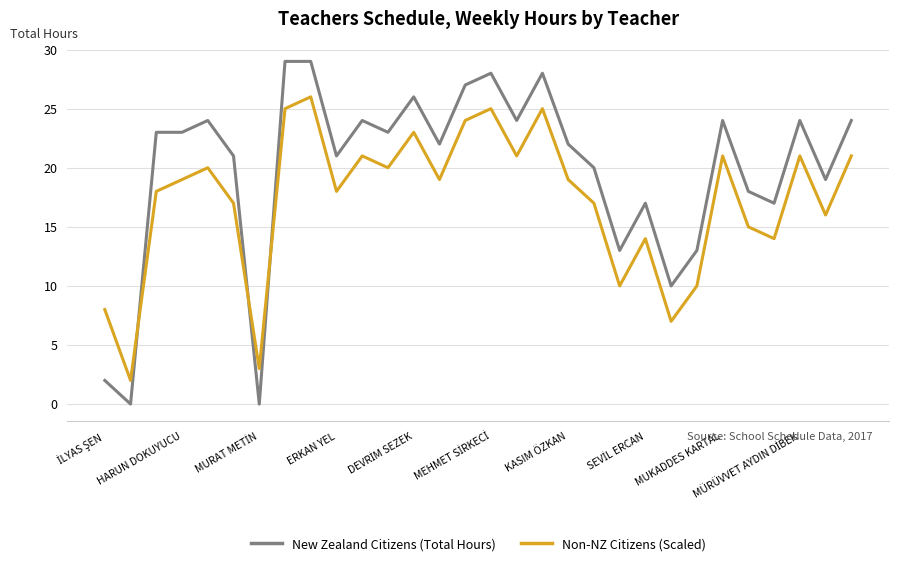

Which series has the widest spread of values?

New Zealand Citizens (Total Hours)